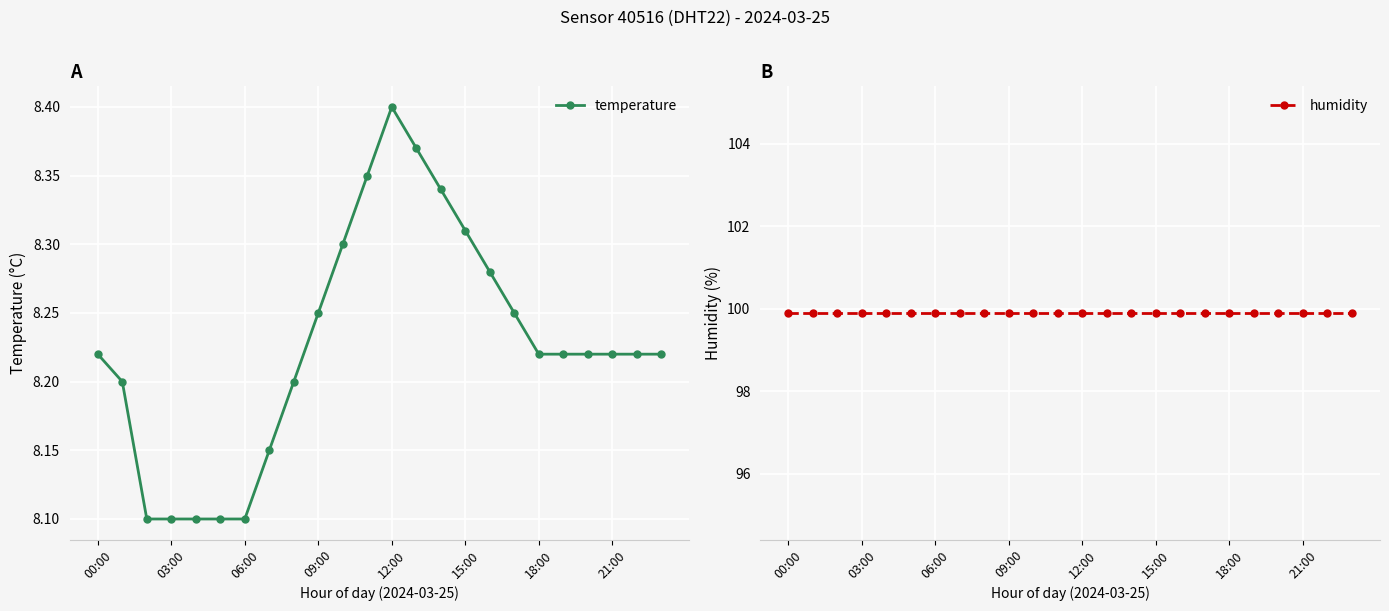

What position from the left is 20?

21